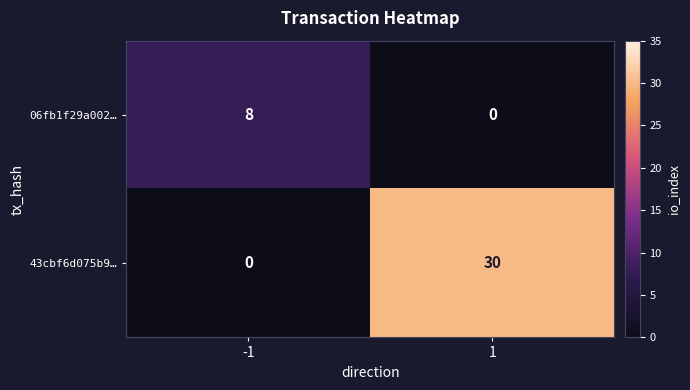

Reading right to left, list all the values displayed in this chart.

06fb1f29a002…: 1=0	-1=8
43cbf6d075b9…: 1=30	-1=0